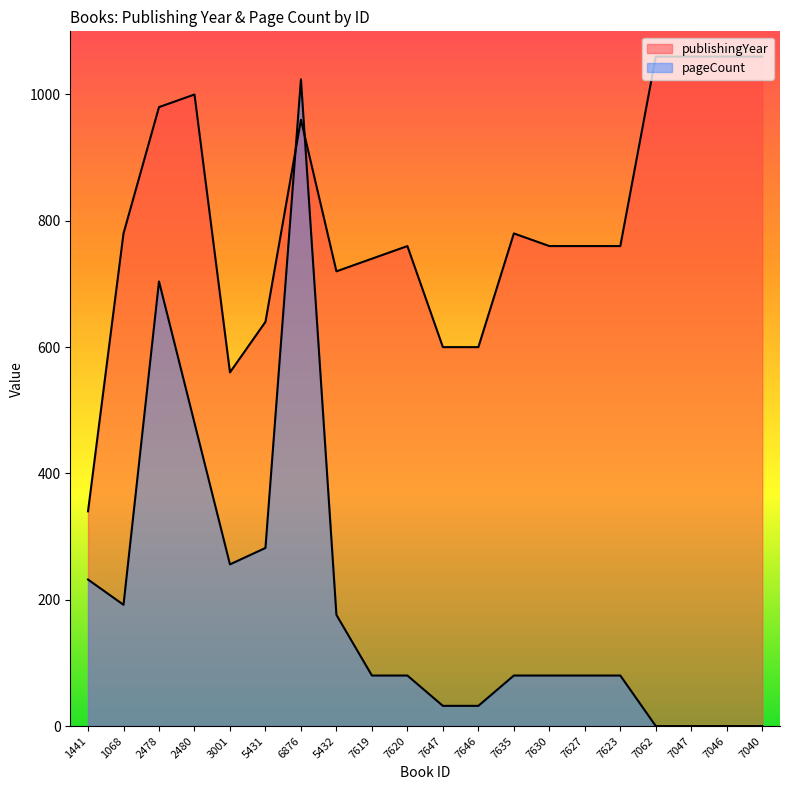

How many values in pageCount are above zero?

16